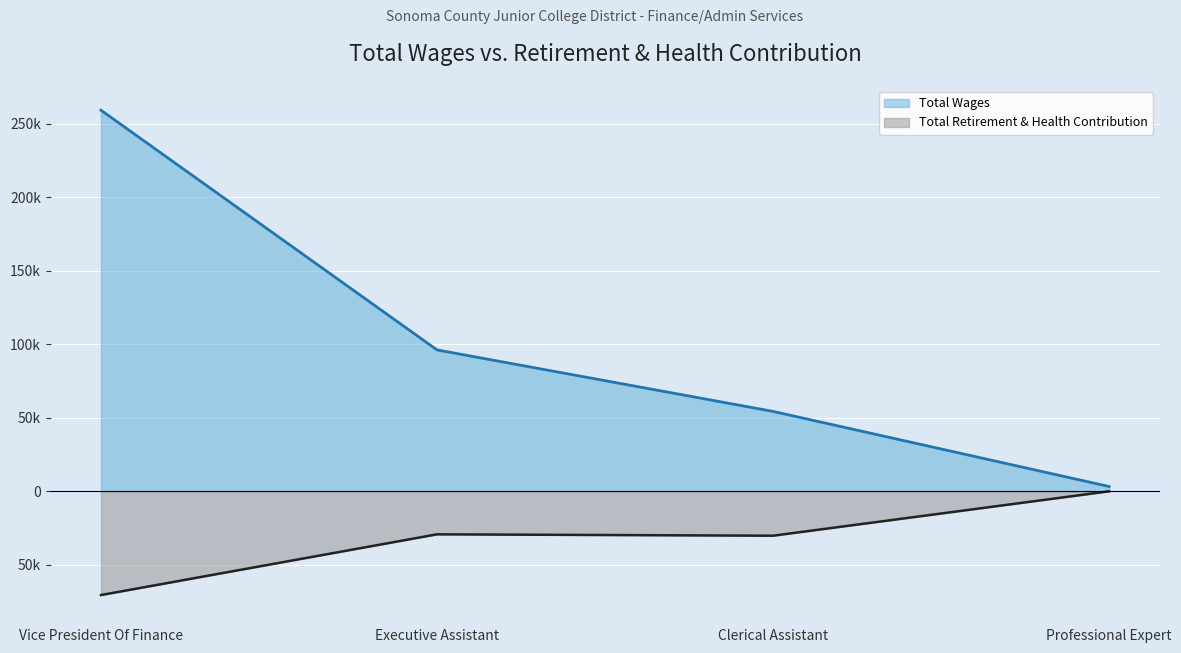

True or false: Total Wages and Total Retirement & Health Contribution cross at least once.

False